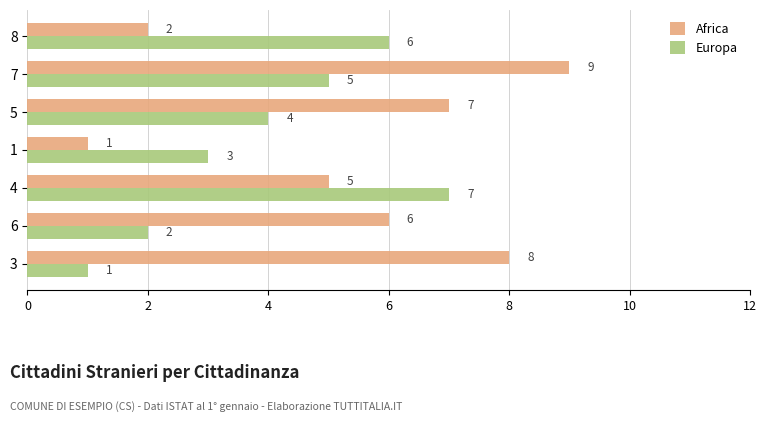

Is it true that Europa equals 7 at 4?

True